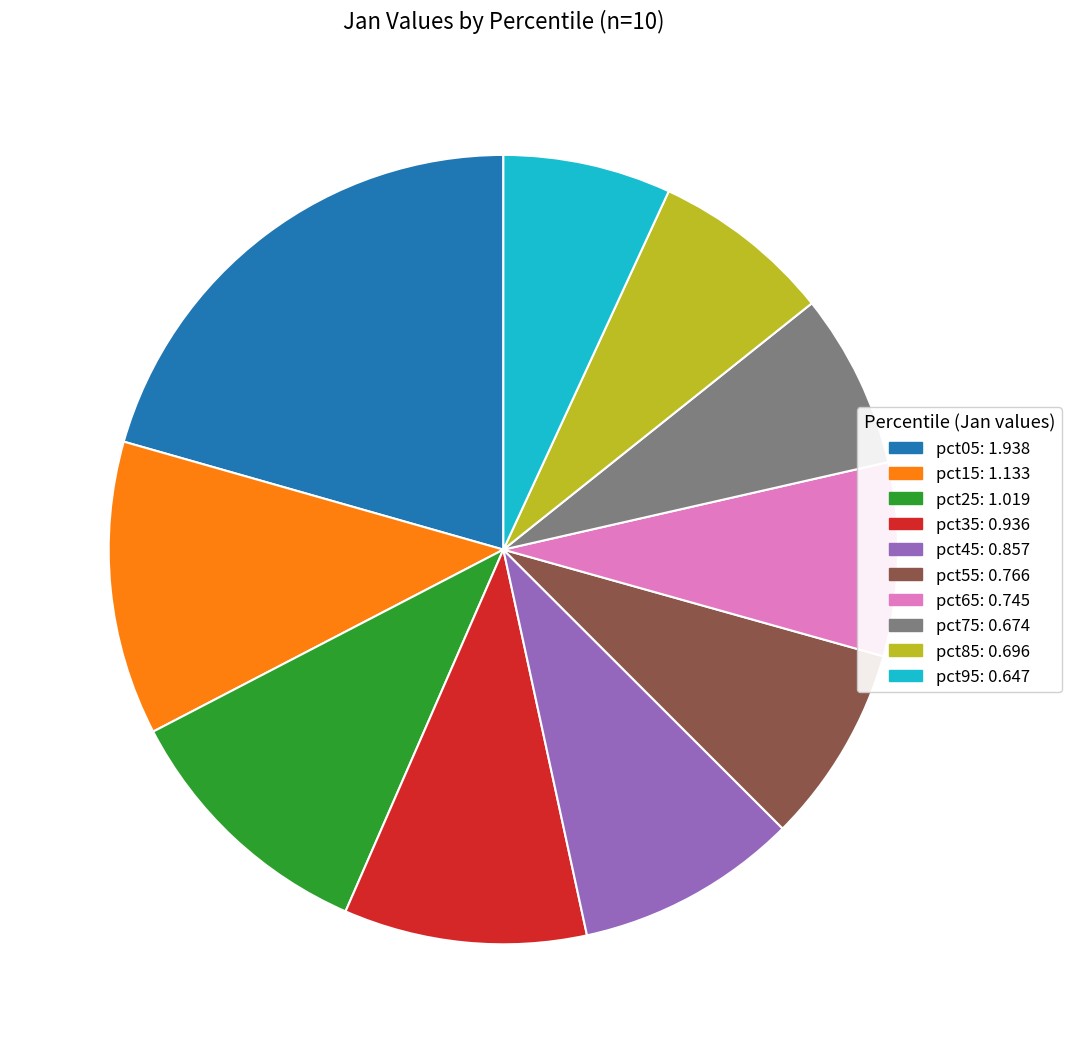

What is the largest slice in the pie chart?

pct05